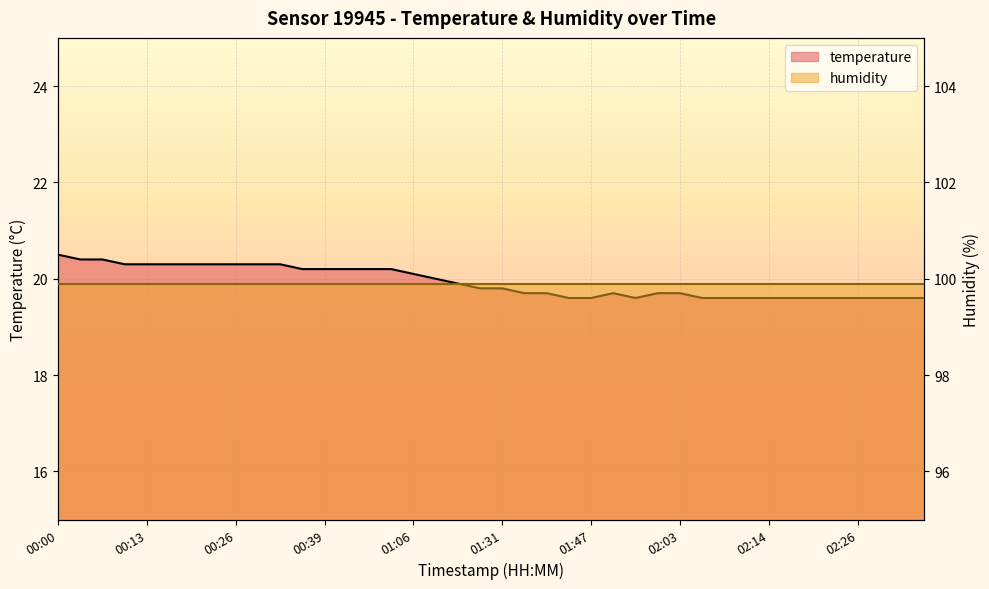

What is the maximum value shown in the chart?

20.5